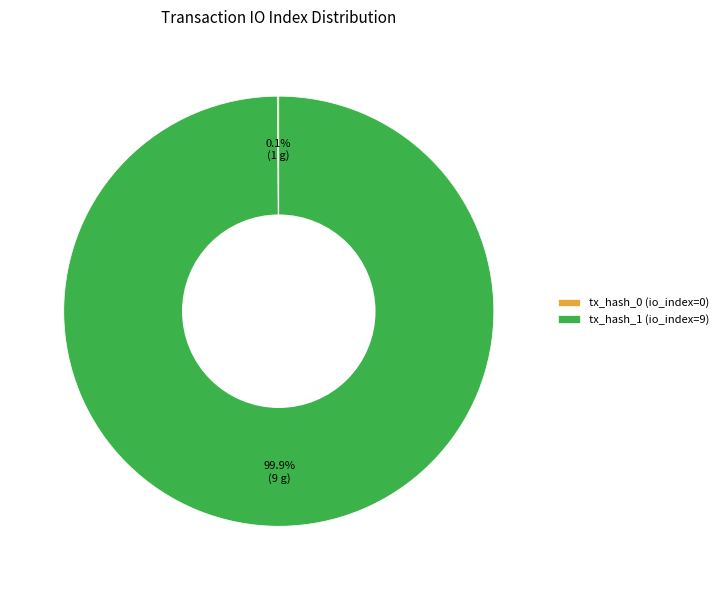

Which slice represents more than half of the pie?

tx_hash_1 (io_index=9)